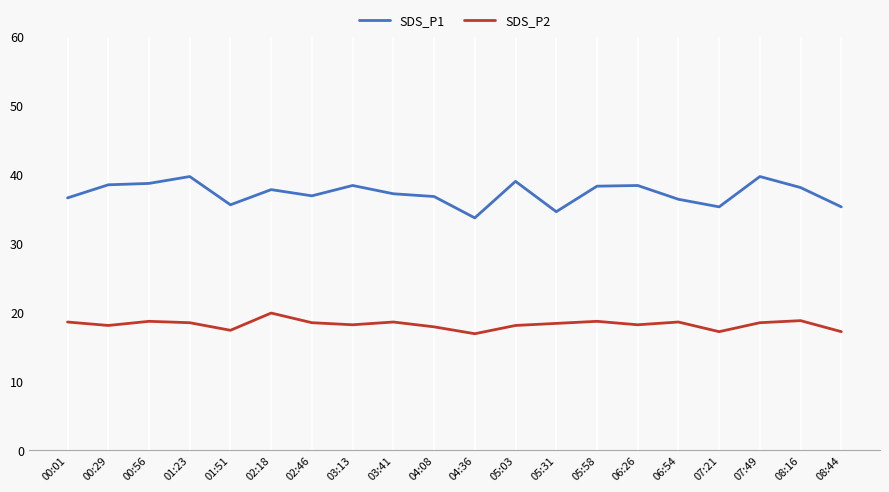

Rank the series by their maximum value, from highest to lowest.

SDS_P1, SDS_P2